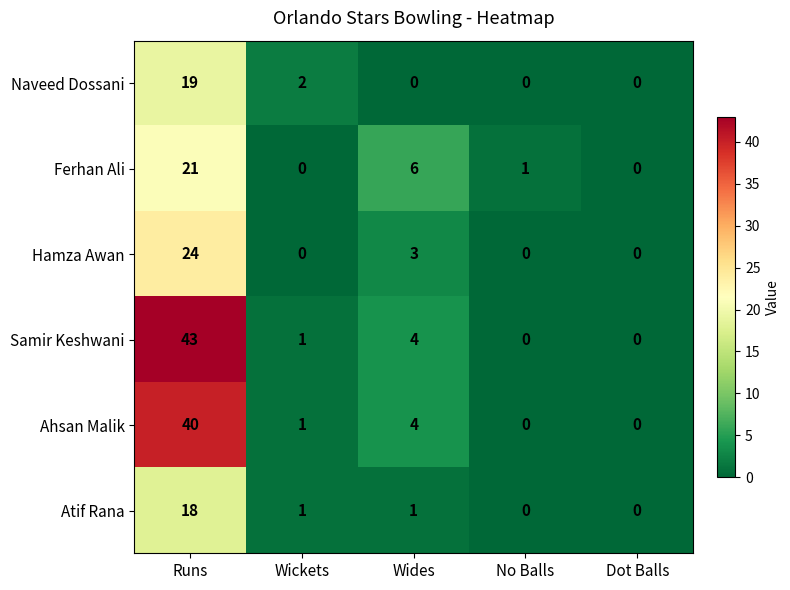

At how many categories does at least one series exceed 39?

1